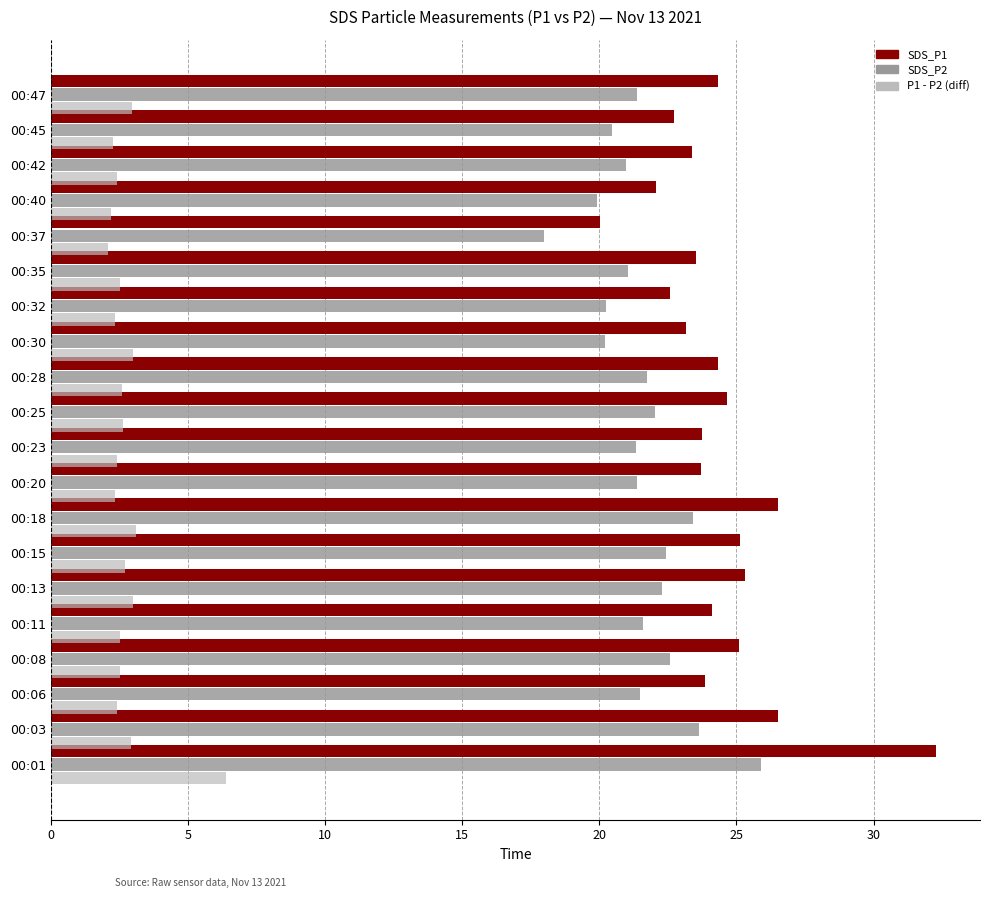

At which category is the sum across all series the highest?

00:01